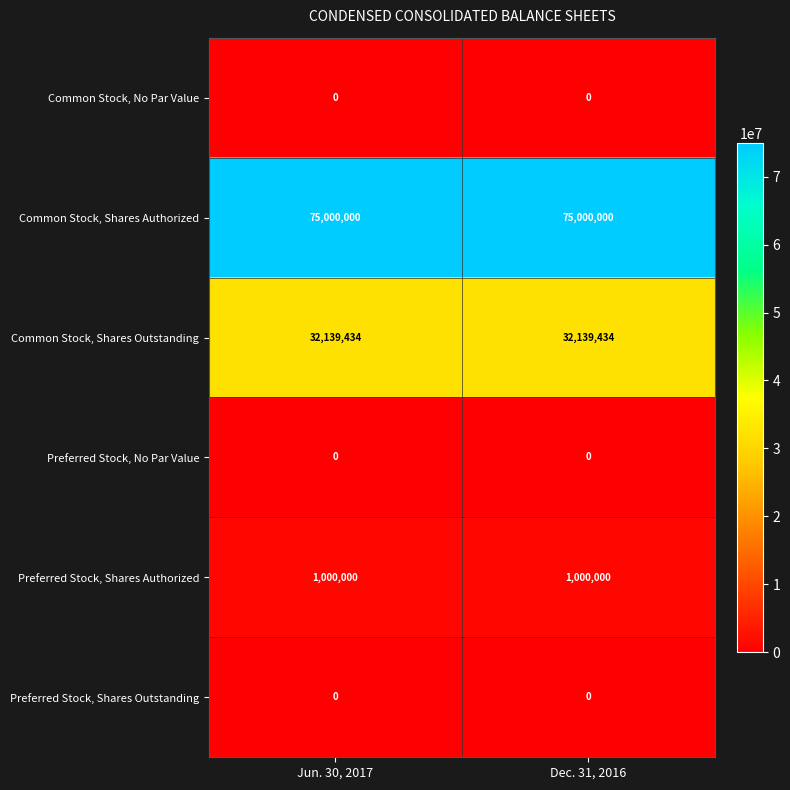

Reading left to right, extract all data points from this chart.

Common Stock, No Par Value: 0	0
Common Stock, Shares Authorized: 75000000	75000000
Common Stock, Shares Outstanding: 32139434	32139434
Preferred Stock, No Par Value: 0	0
Preferred Stock, Shares Authorized: 1000000	1000000
Preferred Stock, Shares Outstanding: 0	0